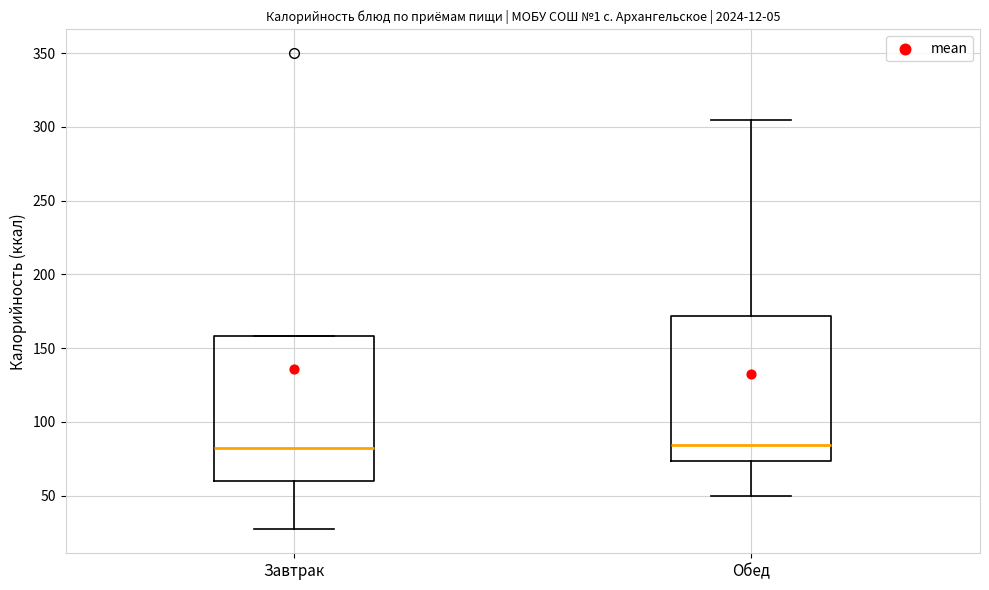

Reading left to right, read every box against the y-axis: the position of its median line, the range the box covers, and the ends of its whiskers. The values are not printed on the chart, so give them approximately, as read against the axis.

Завтрак: median 85, box 60 to 160, whiskers 25 to 160
Обед: median 85, box 75 to 170, whiskers 50 to 305